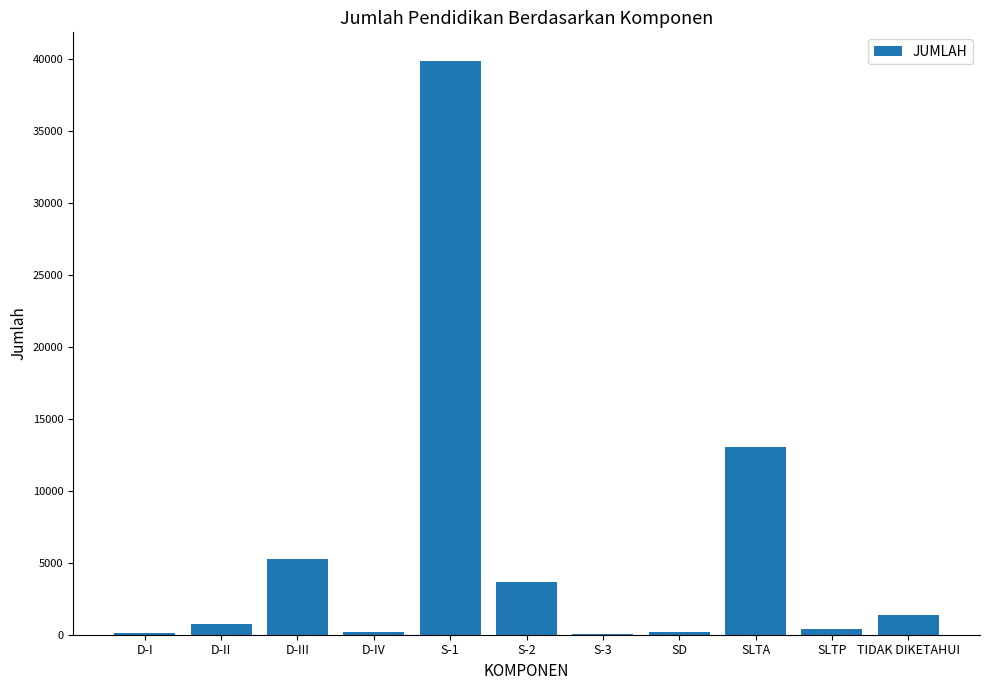

Are the bars grouped side by side (vs. stacked)?

No